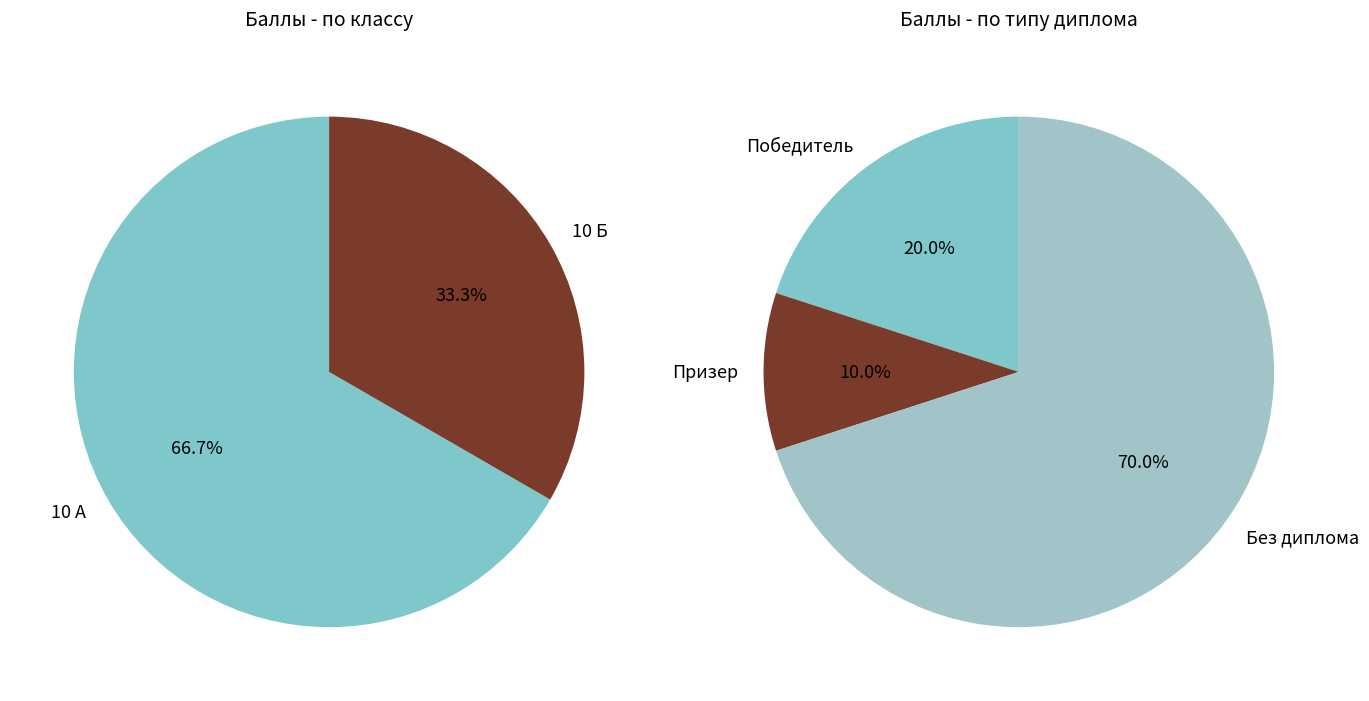

Is the sum of 10 А and 10 Б greater than half?

Yes